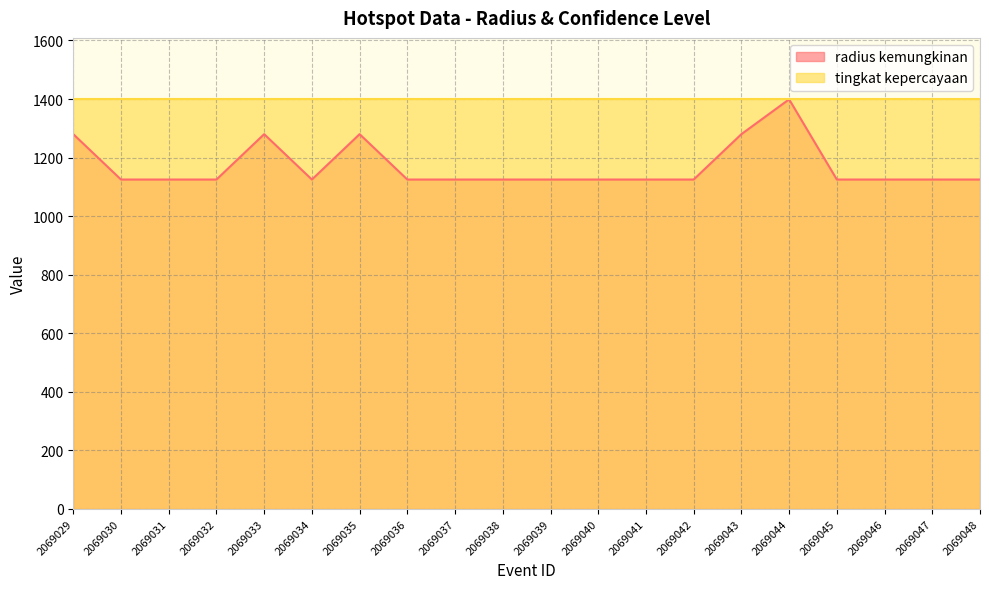

True or false: the data shows 1280 at 2069043.

True